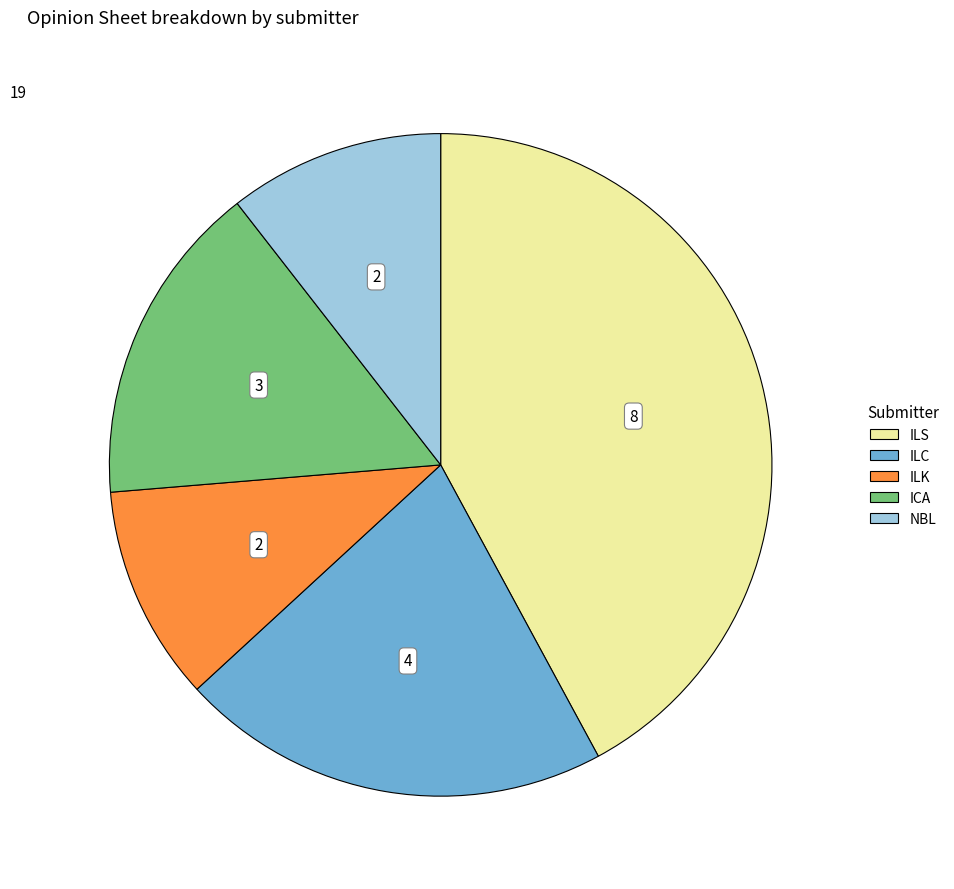

Is it true that ICA is 26% of the pie?

False